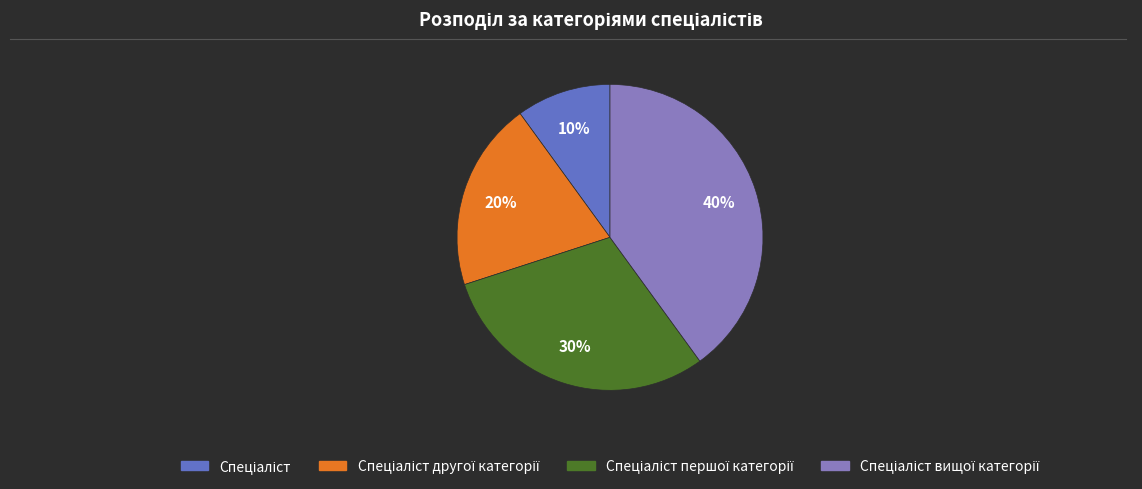

Does any single category account for the majority?

No